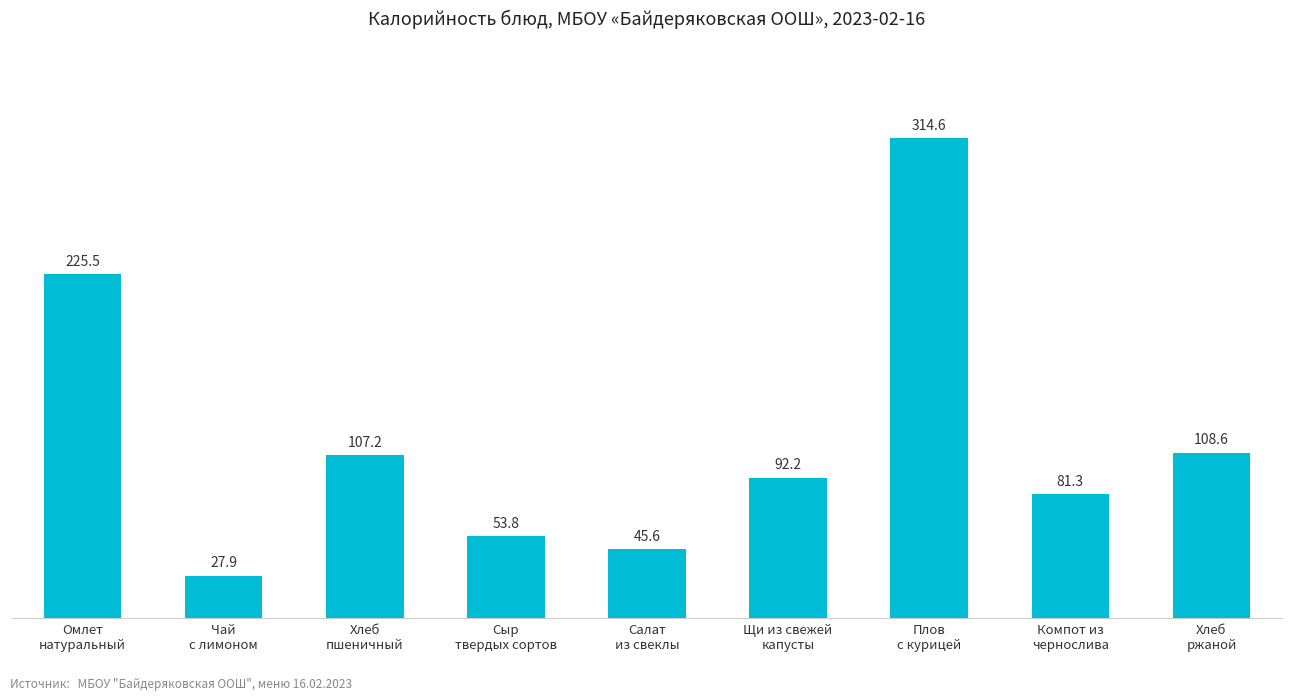

Reading left to right, list all the values displayed in this chart.

225.5	27.9	107.2	53.8	45.6	92.2	314.6	81.3	108.6